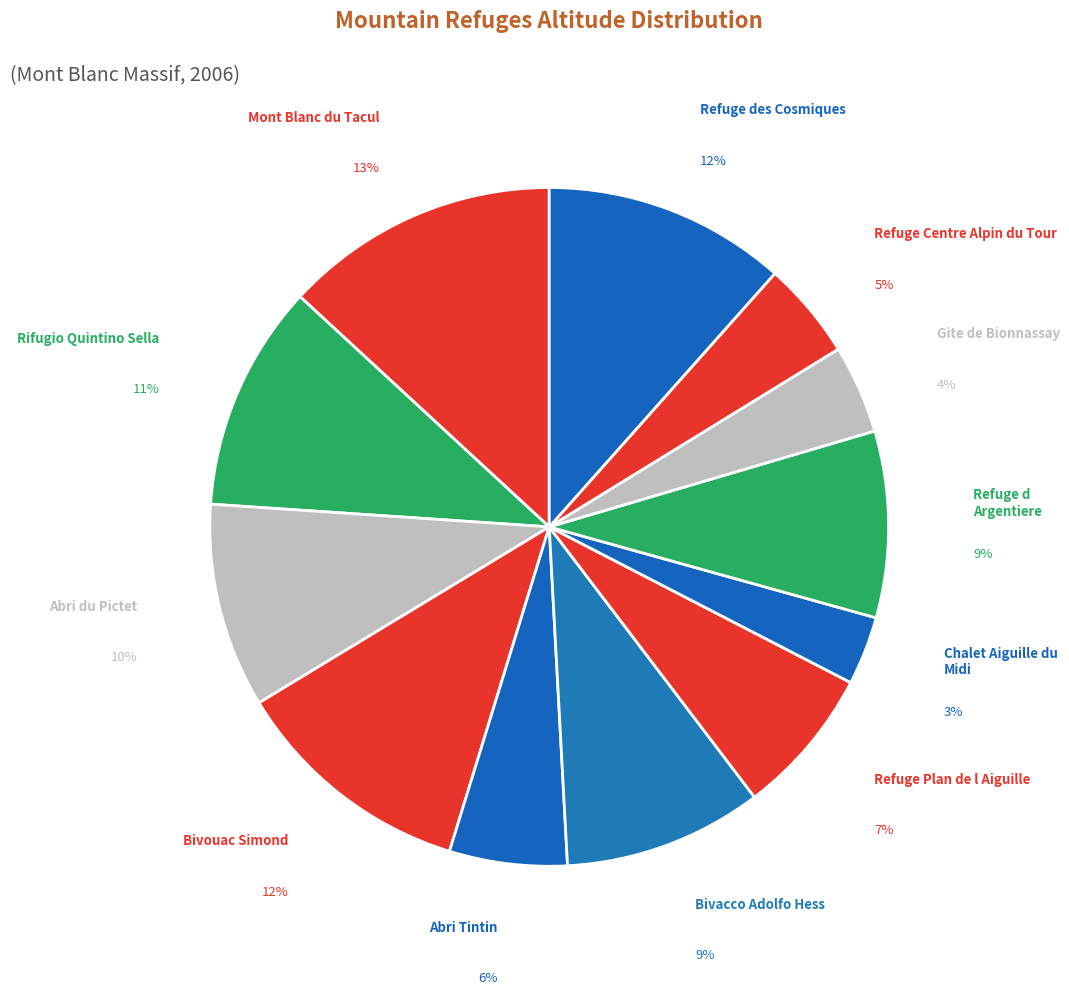

Count the number of slices in the pie.

12